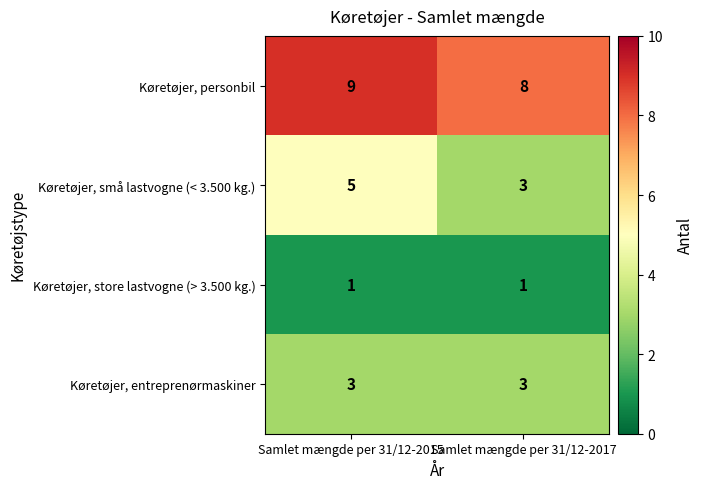

Reading left to right, what are all the values shown in this chart?

Køretøjer, personbil: 9	8
Køretøjer, små lastvogne (< 3.500 kg.): 5	3
Køretøjer, store lastvogne (> 3.500 kg.): 1	1
Køretøjer, entreprenørmaskiner: 3	3